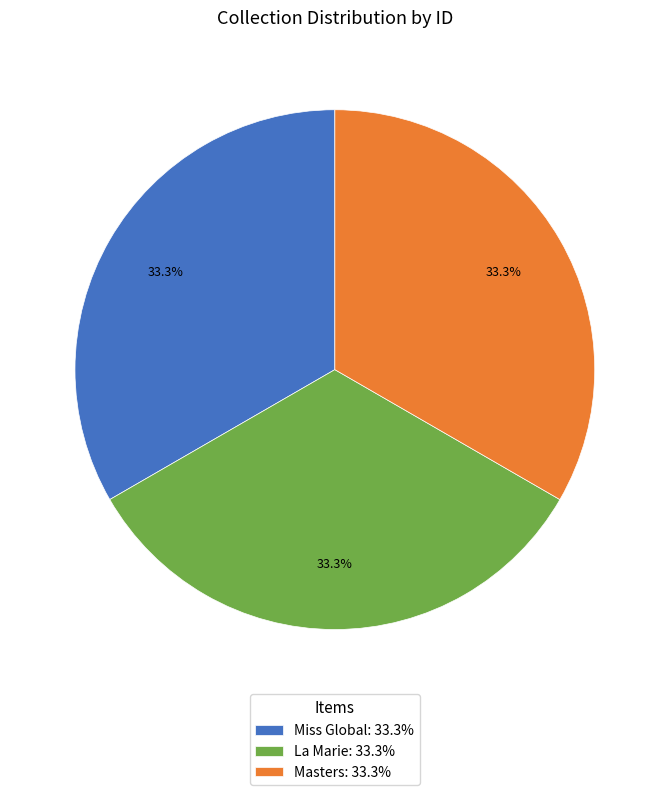

What percentage is NOT represented by Miss Global?

66.7%